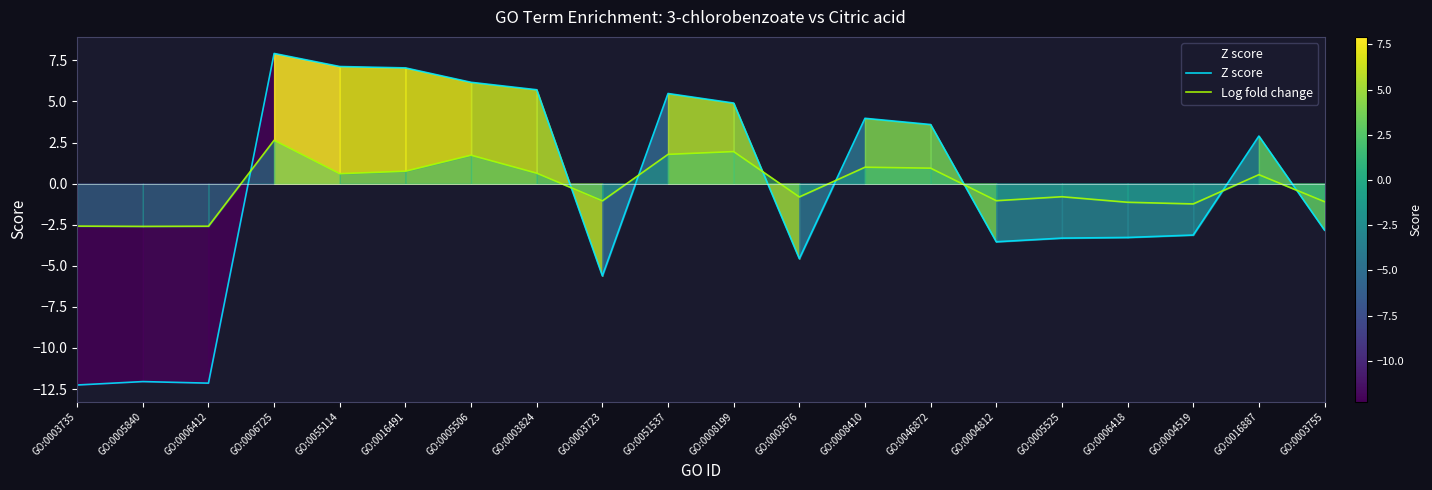

Does the chart have visible grid lines?

No